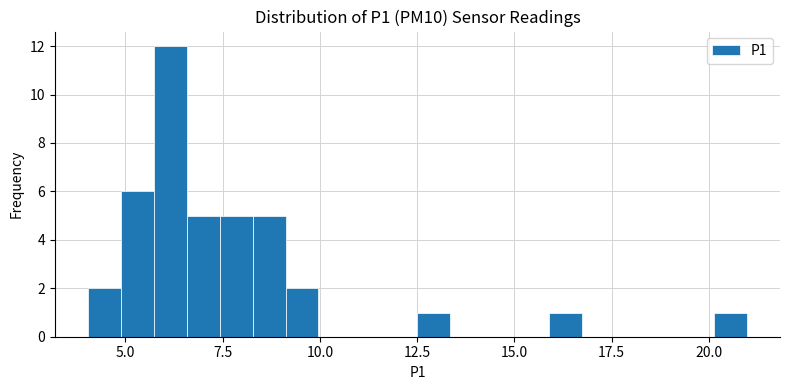

Read against the x-axis, roughly where is the centre of the tallest bar?

6.0